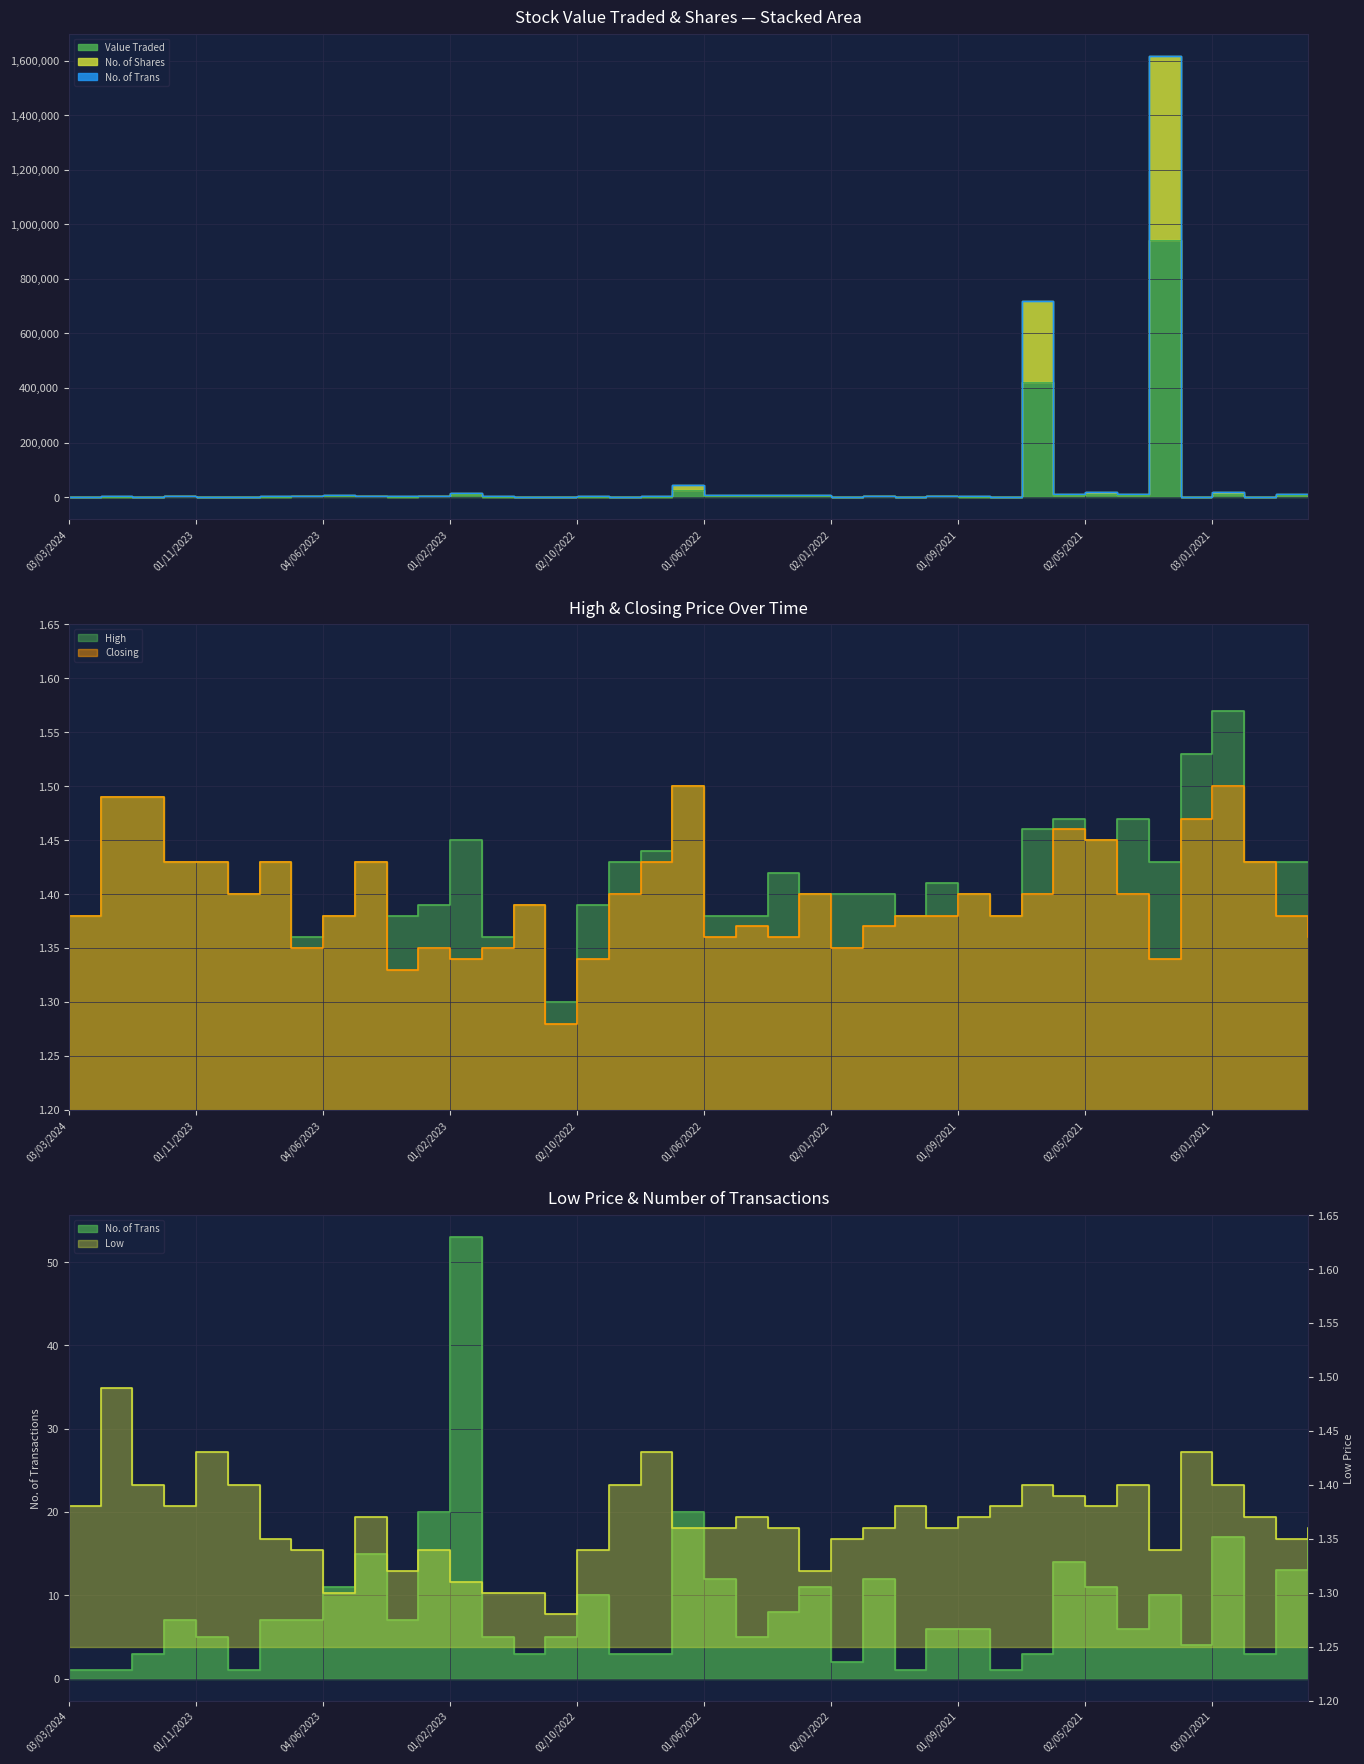

At which category does No. of Trans reach its first local peak?

03/12/2023